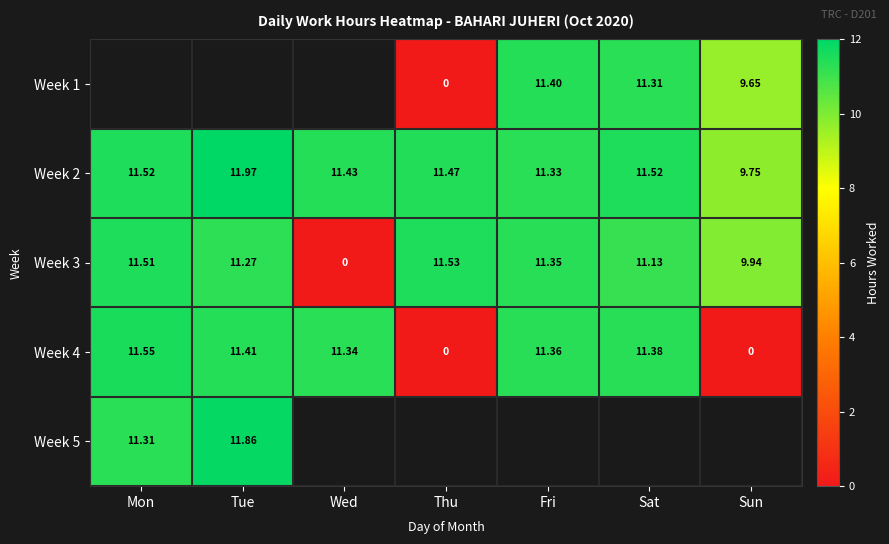

Which category has the lowest value in the Week 2 series?

Sun